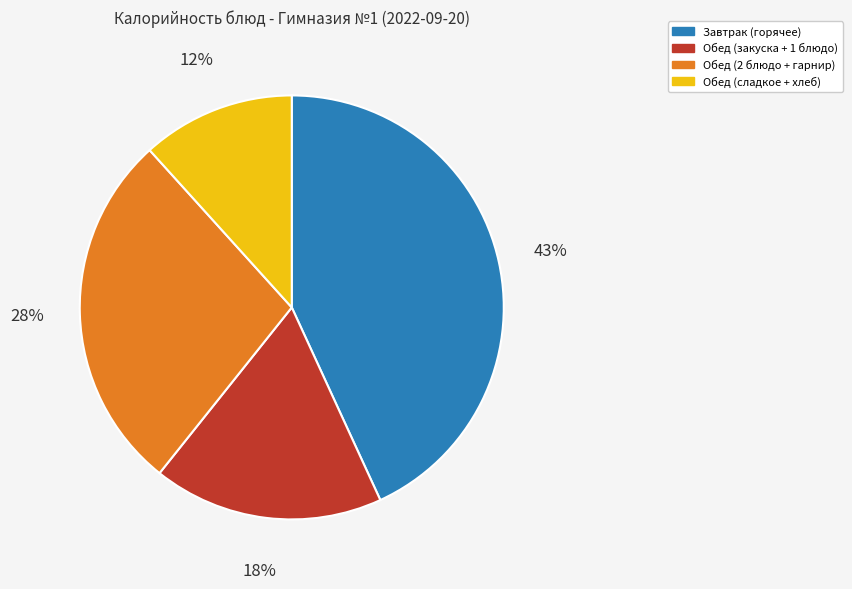

Which category has the smallest portion of the pie?

Обед (сладкое + хлеб)